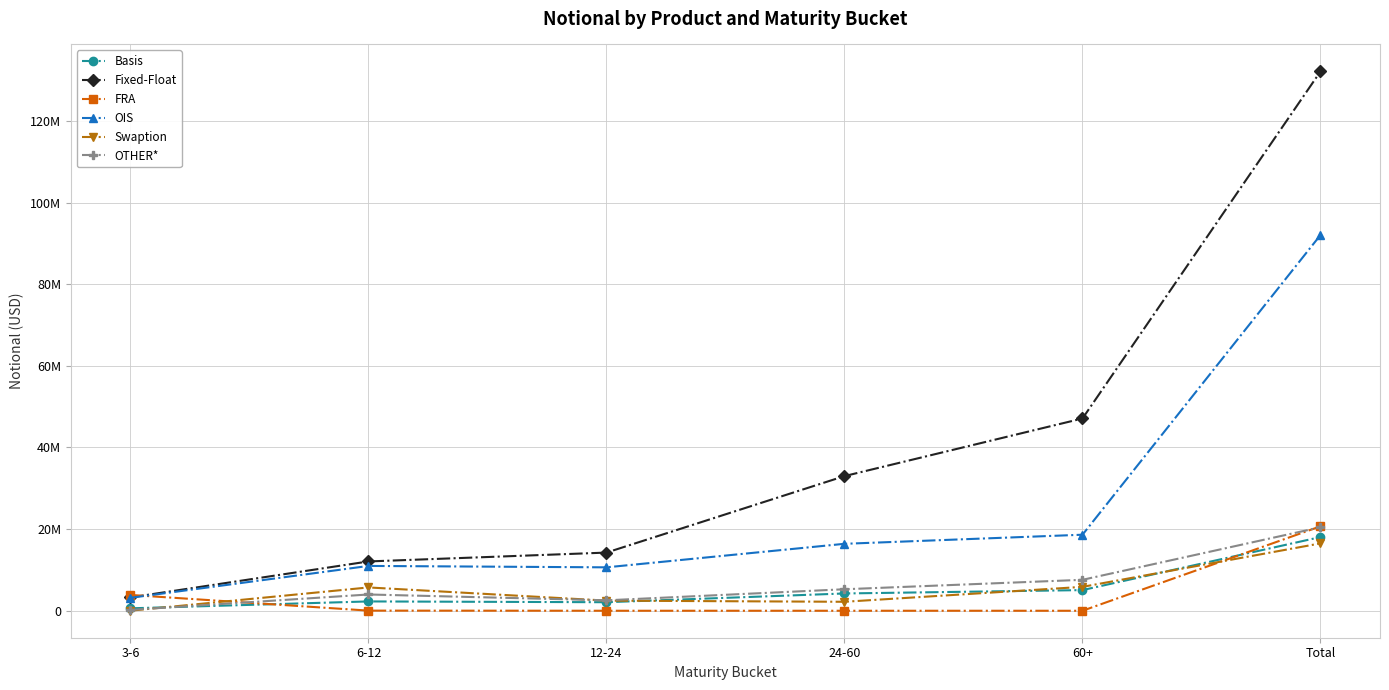

At which label does Basis first exceed 4234544?

60+